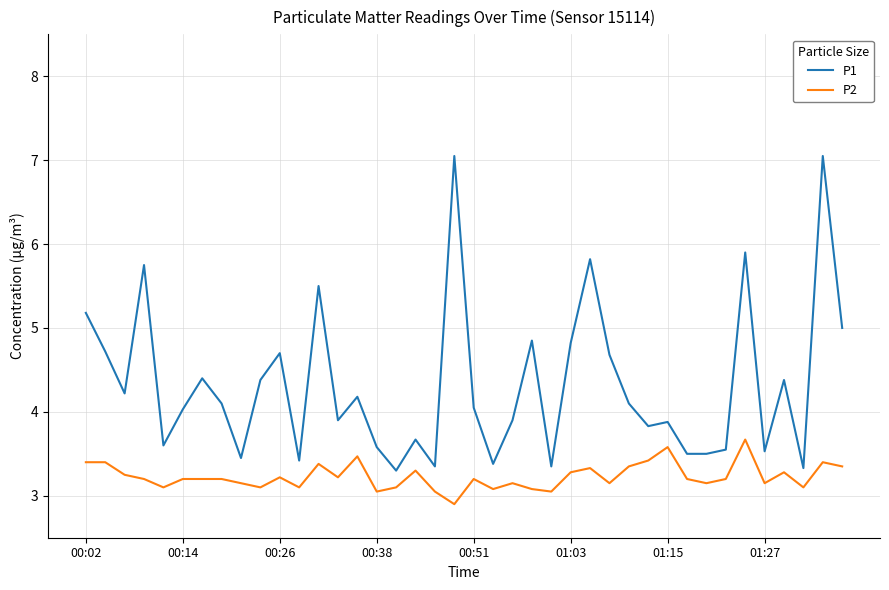

Rank the series by their average value, from highest to lowest.

P1, P2